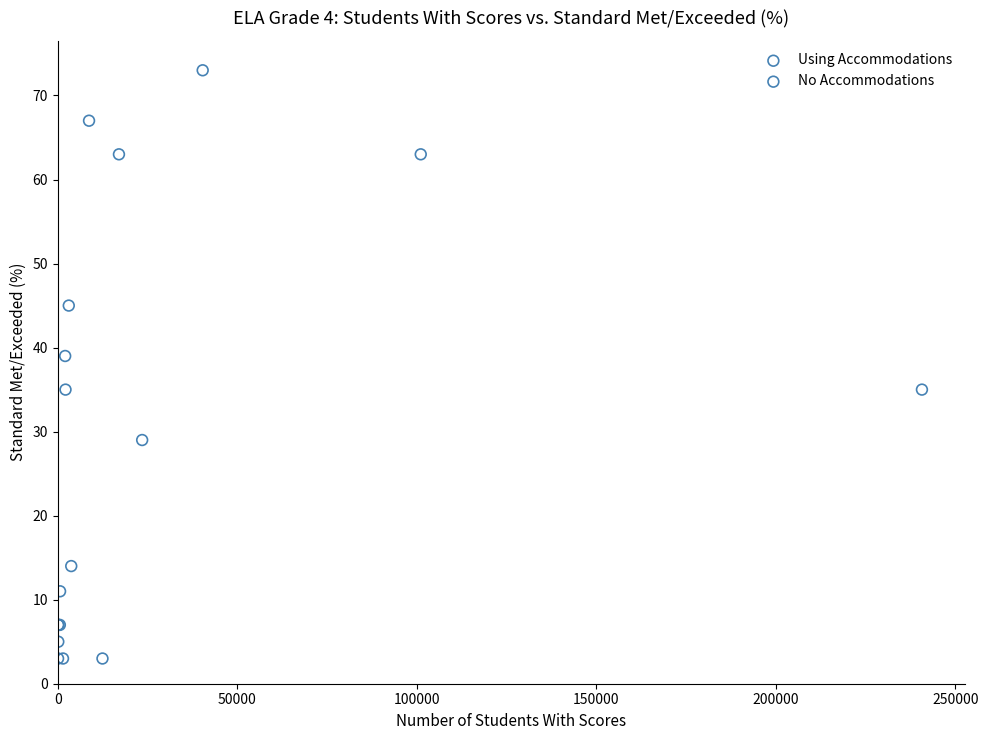

Which series contains the lowest Y value?

Using Accommodations